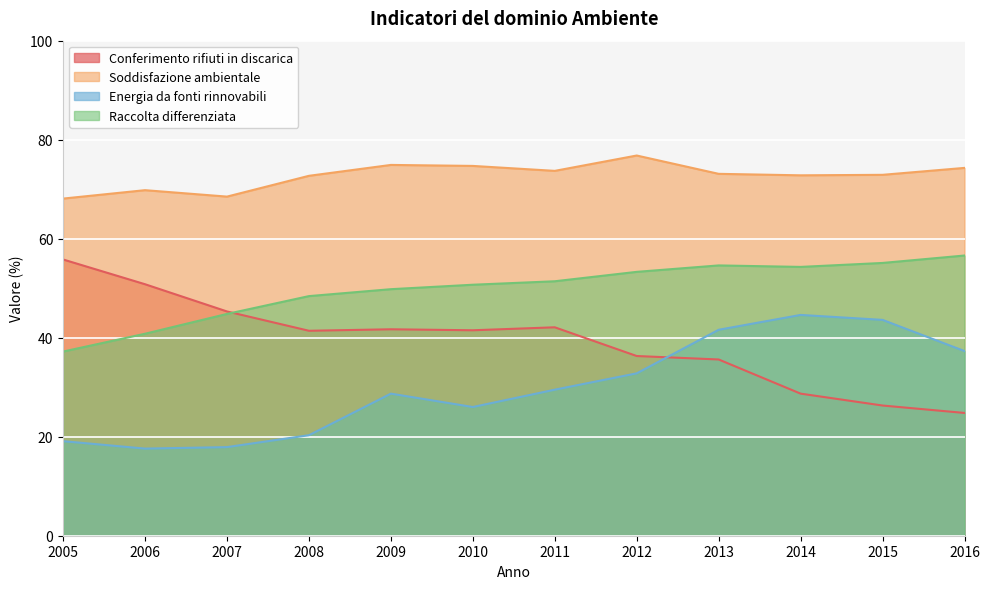

In Conferimento rifiuti in discarica, how many points are lower than both neighbors (excluding endpoints)?

2